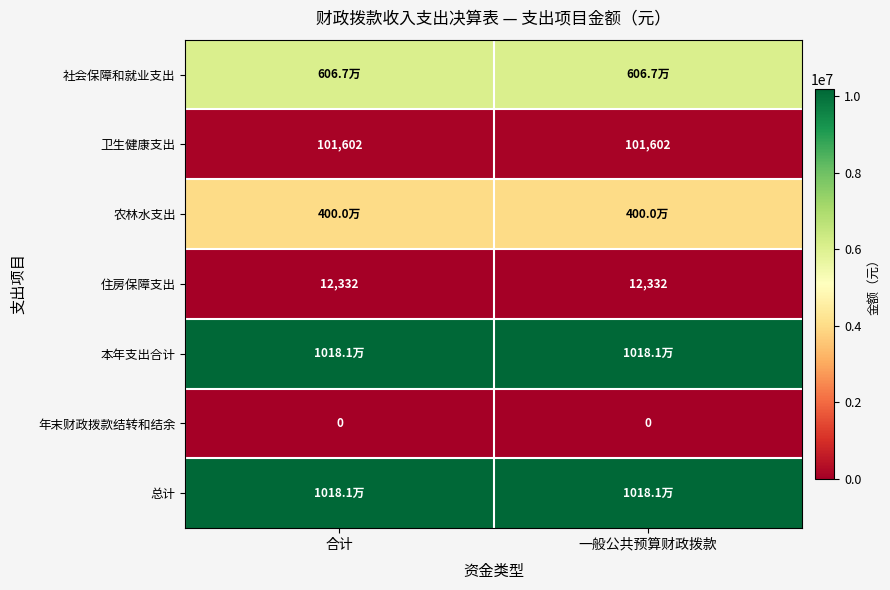

Between 一般公共预算财政拨款 and 合计, which is larger?

一般公共预算财政拨款